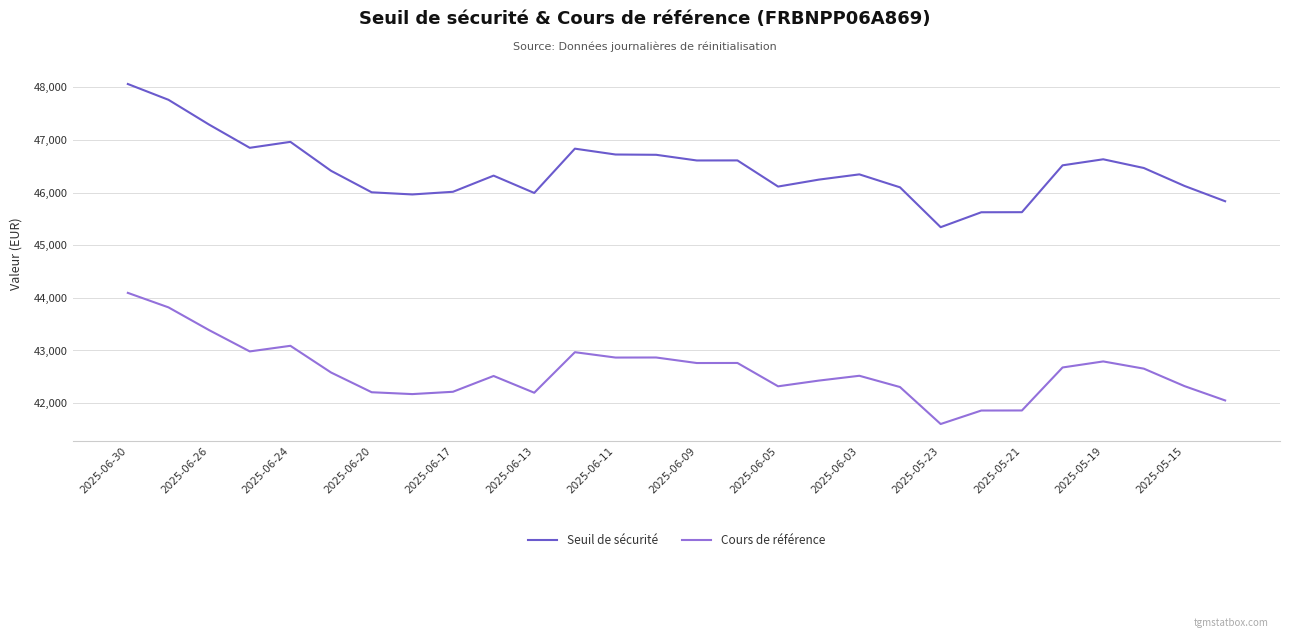

What is the maximum value for Cours de référence?

44094.8